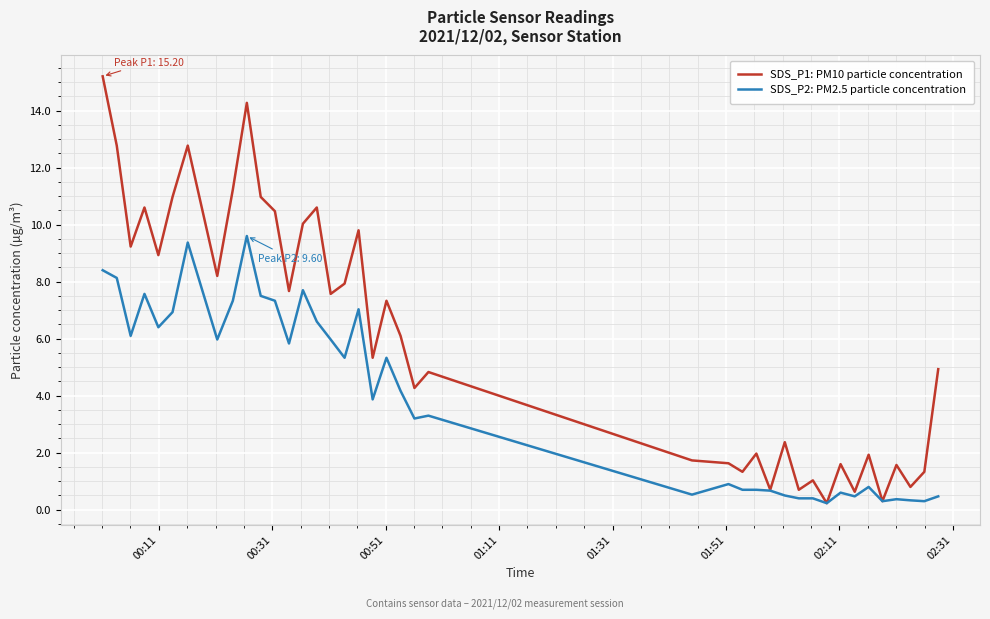

List the series in order of their peak value, lowest first.

SDS_P2: PM2.5 particle concentration, SDS_P1: PM10 particle concentration